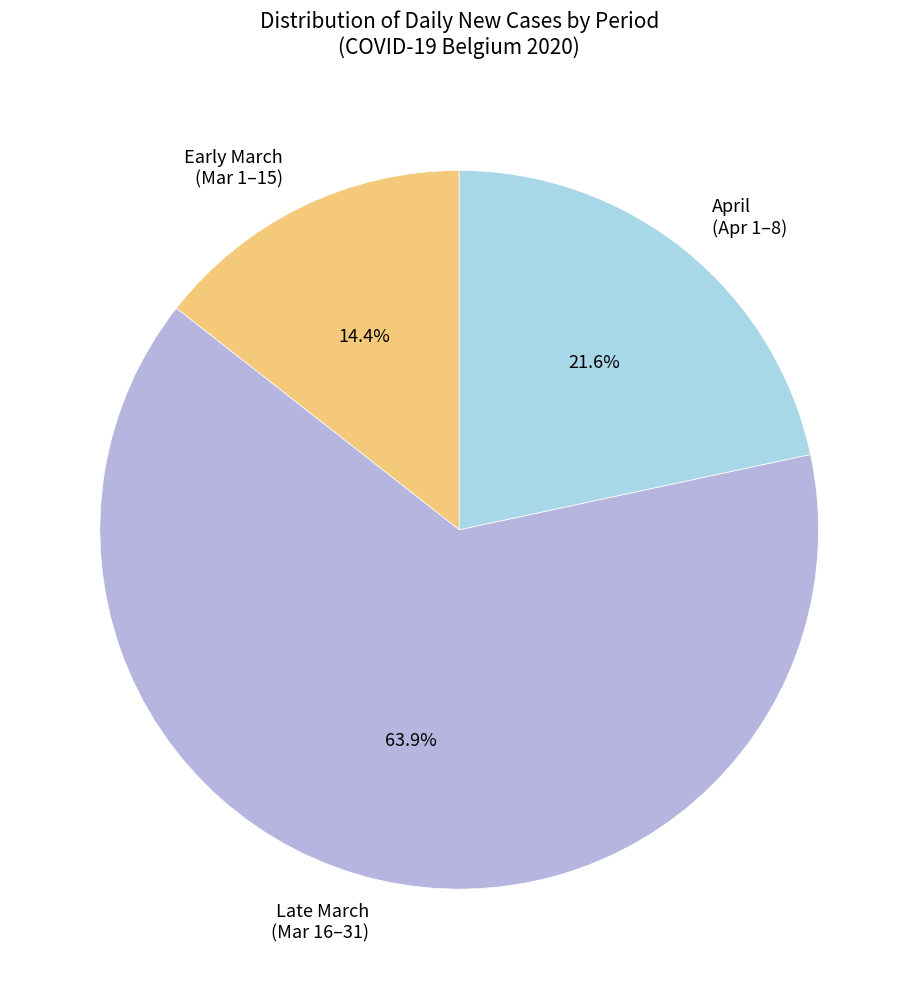

How many slices are in this pie chart?

3